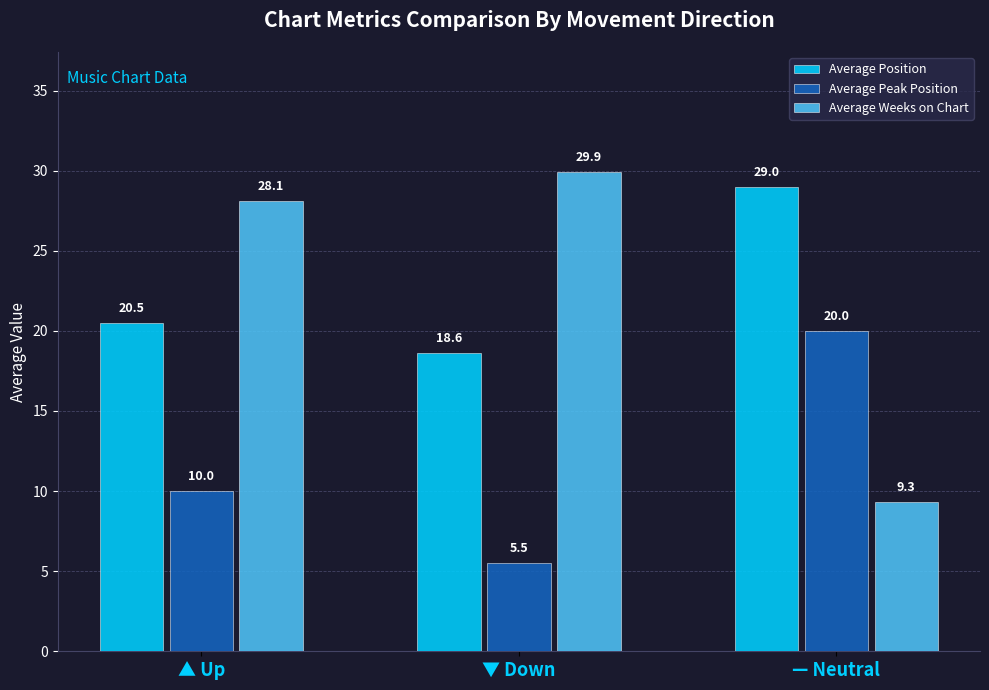

Count the number of data series in this chart.

3